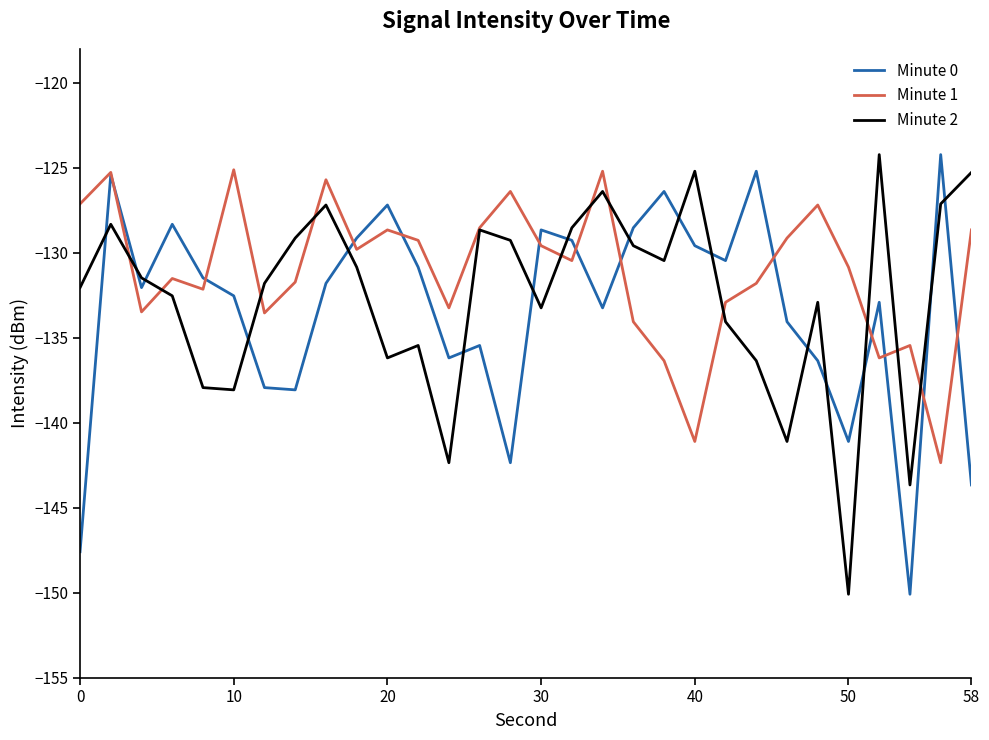

What is the smallest value displayed?

-150.1